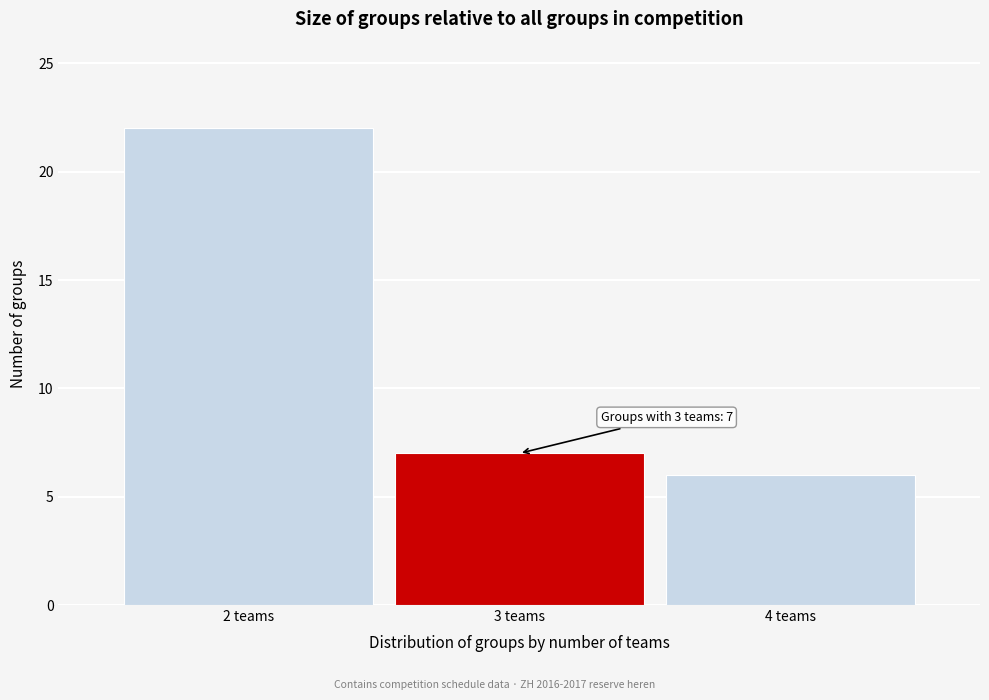

Reading left to right, what are all the values shown in this chart?

22	7	6